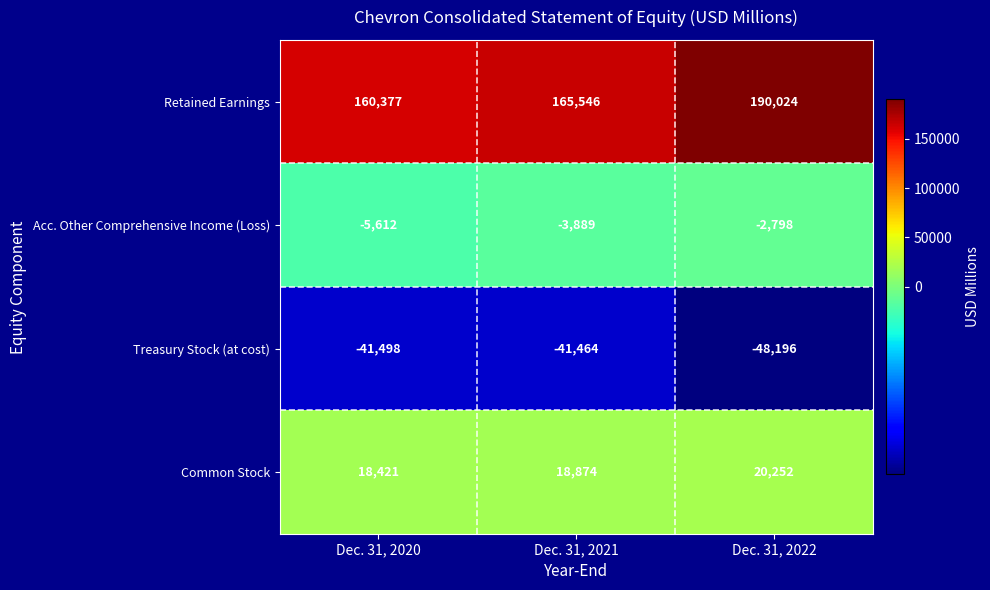

At which label does Treasury Stock (at cost) first exceed -41498?

Dec. 31, 2021